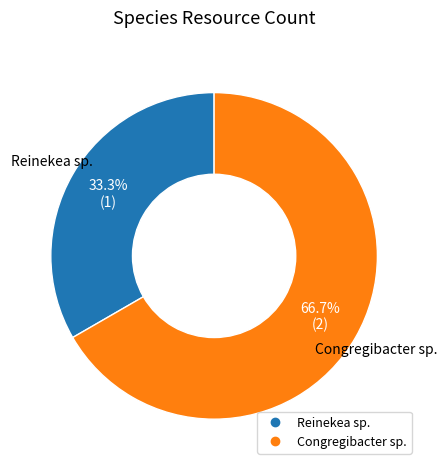

Does any single category account for the majority?

Yes